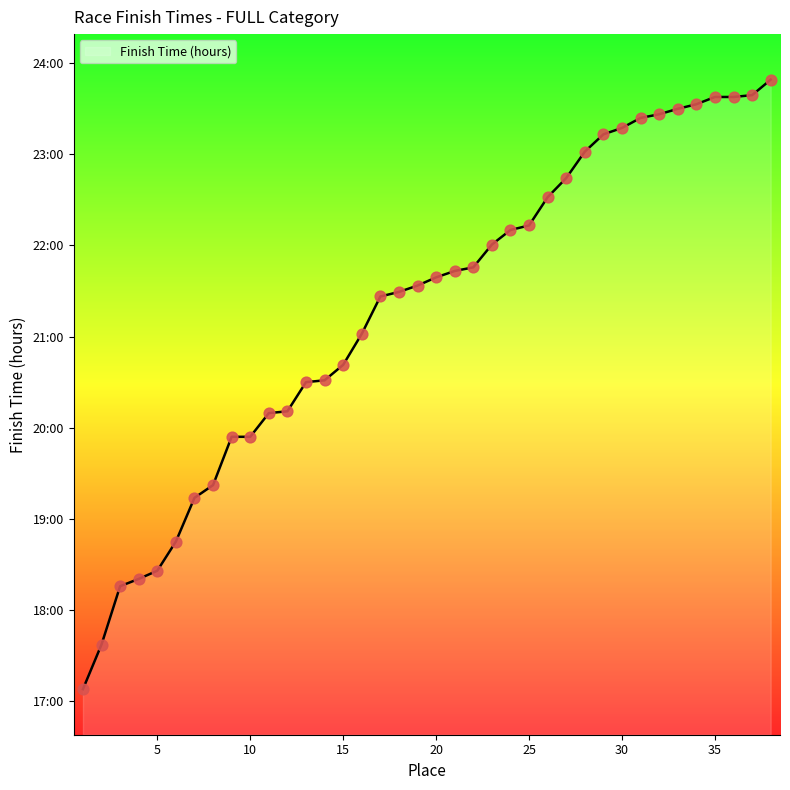

Is this an area chart (filled region under the line)?

Yes